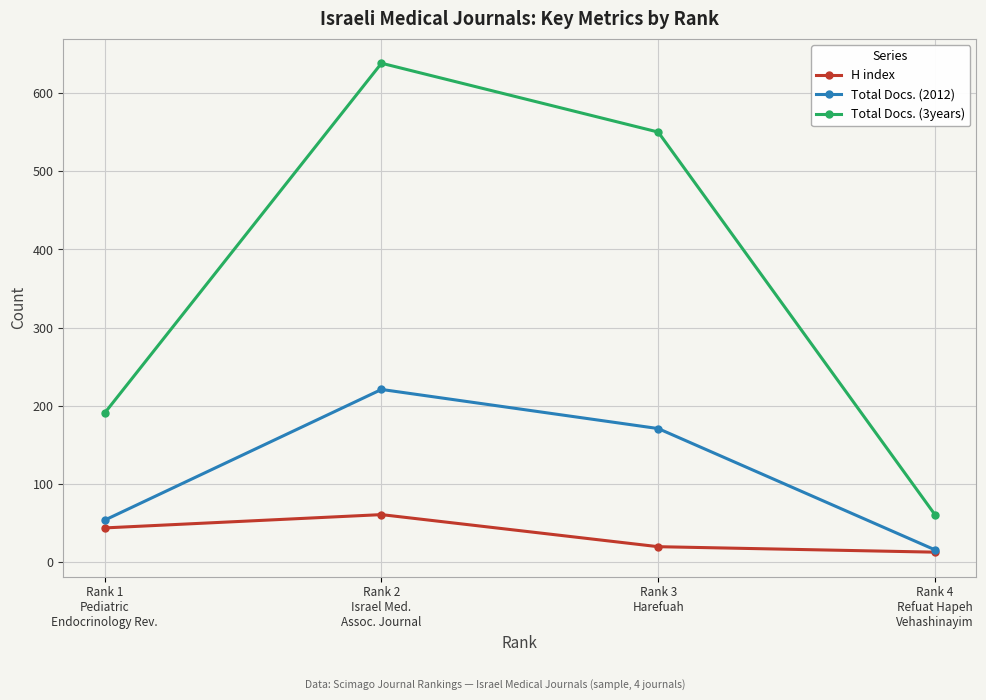

What is the average value of the Total Docs. (3years) series?

360